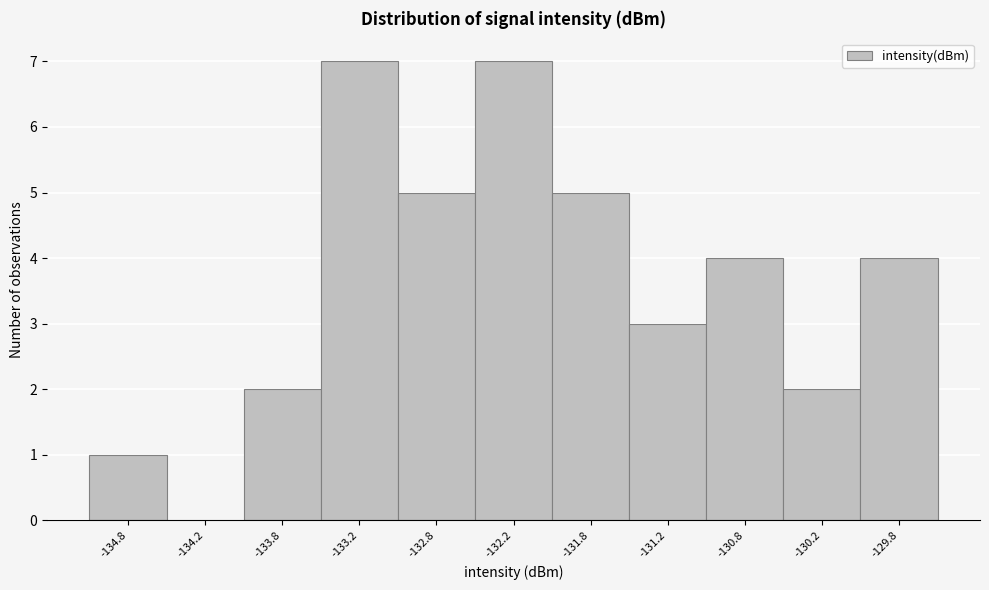

Reading left to right, list every bar in this chart as the range it spans on the x-axis followed by its height. The values are not printed on the chart, so give them approximately, as read against the axis.

-135.0 to -134.5: 1
-134.5 to -134.0: 0
-134.0 to -133.5: 2
-133.5 to -133.0: 7
-133.0 to -132.5: 5
-132.5 to -132.0: 7
-132.0 to -131.5: 5
-131.5 to -131.0: 3
-131.0 to -130.5: 4
-130.5 to -130.0: 2
-130.0 to -129.5: 4